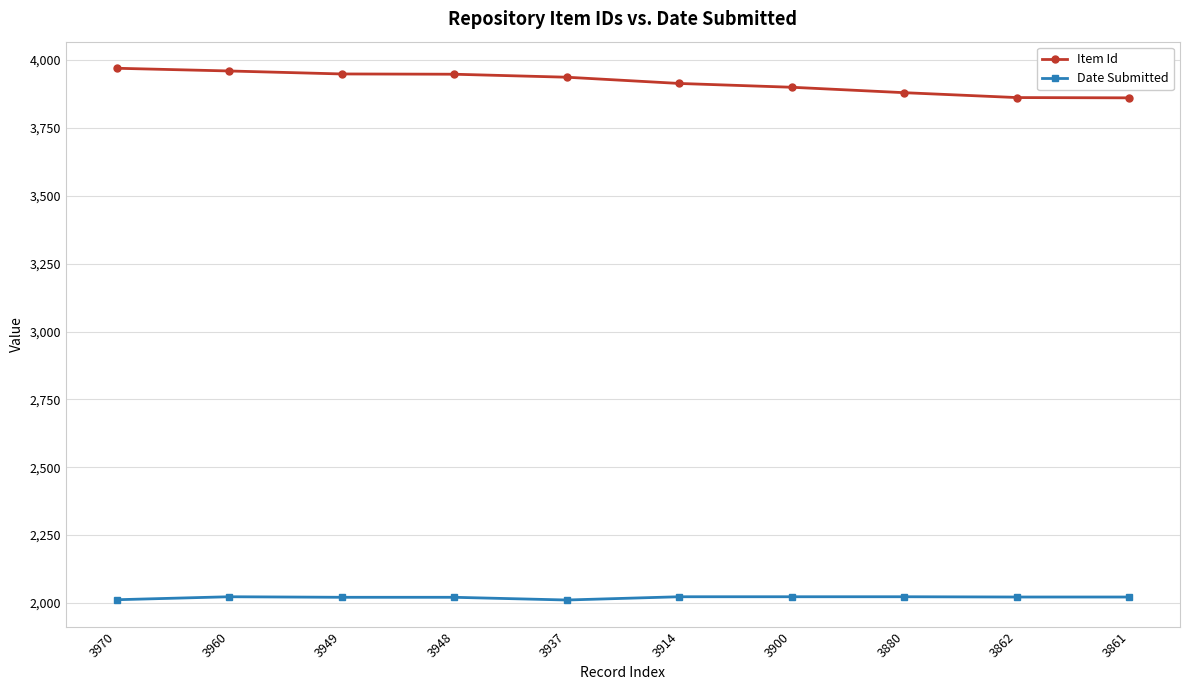

What is the maximum value for Date Submitted?

2023